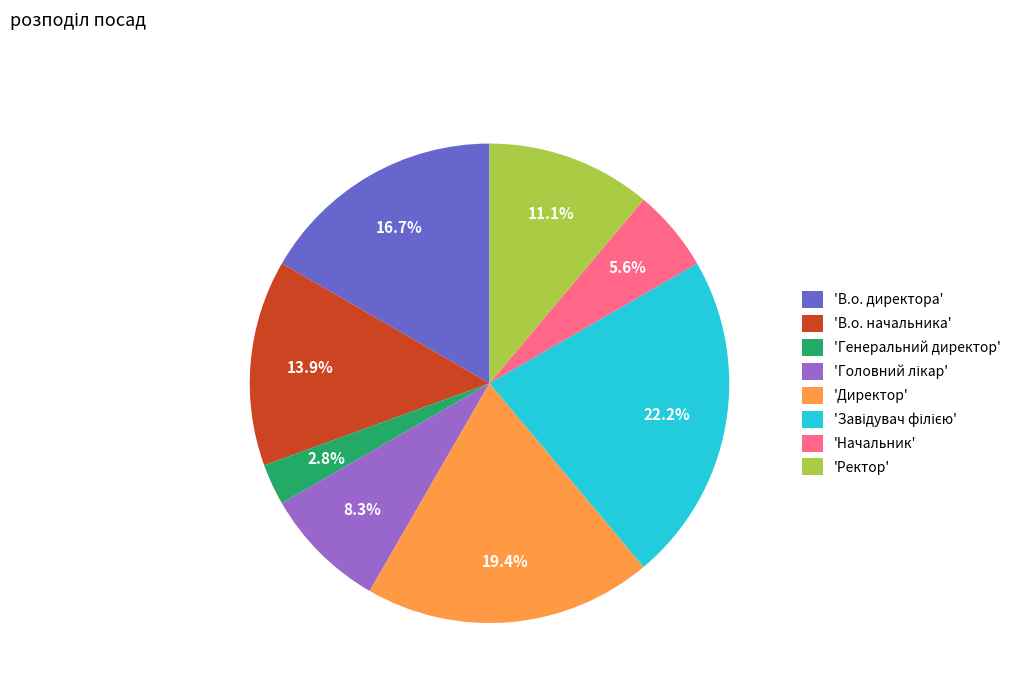

Is there any slice that represents more than half of the pie?

No